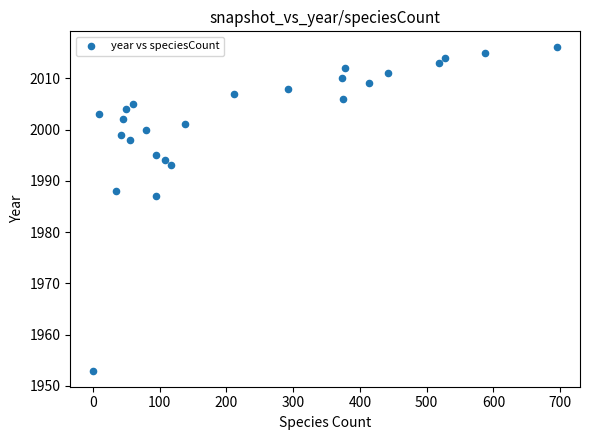

What is the range of Y values (max minus min)?

63